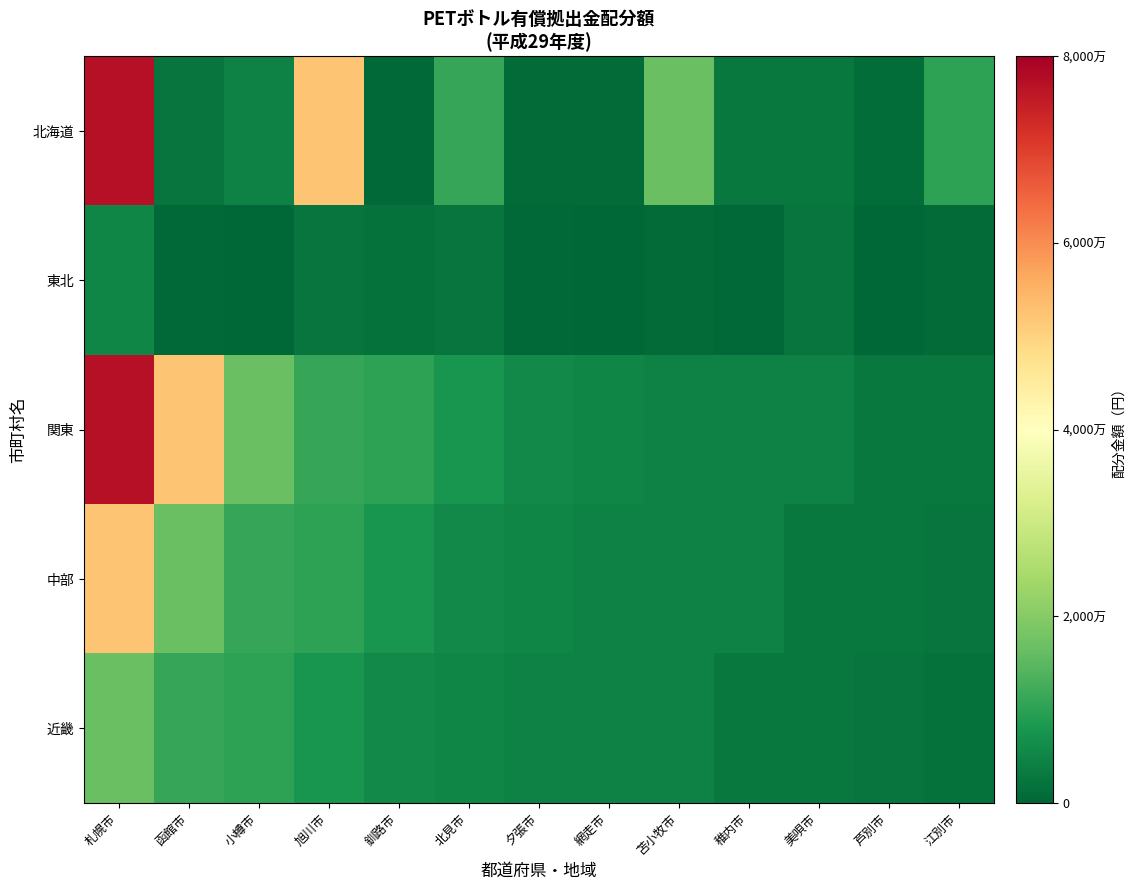

Rank the series at 網走市 from highest to lowest value.

関東, 中部, 近畿, 北海道, 東北